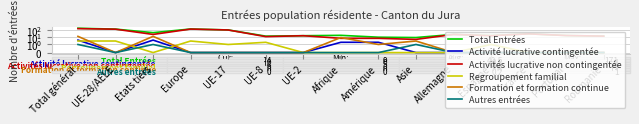

Is it true that Autres entrées equals 1 at UE-2?

False